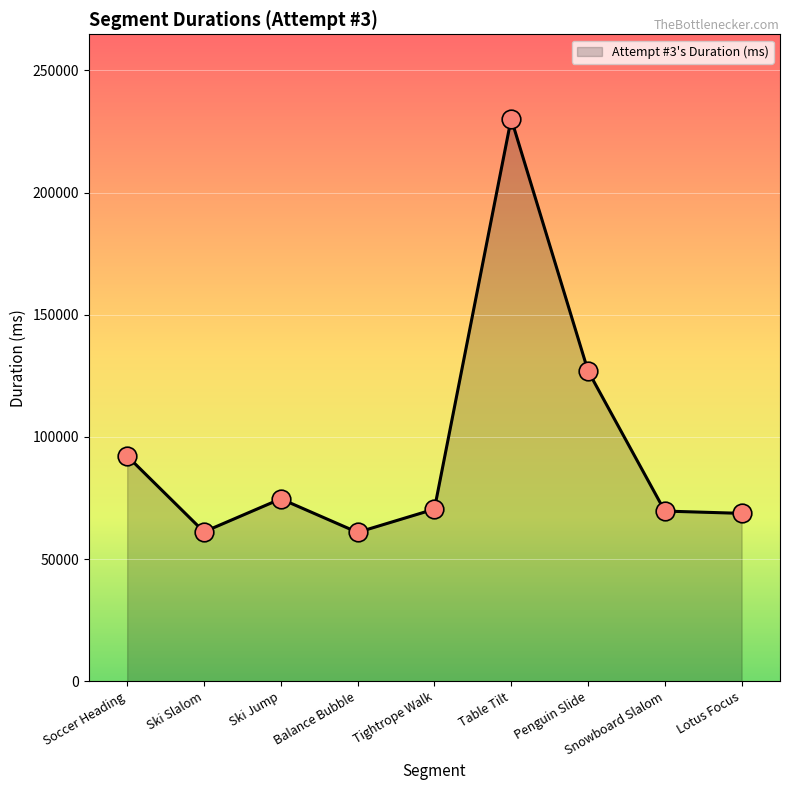

What is the ratio of the value at Ski Jump to the value at Snowboard Slalom?

1.1